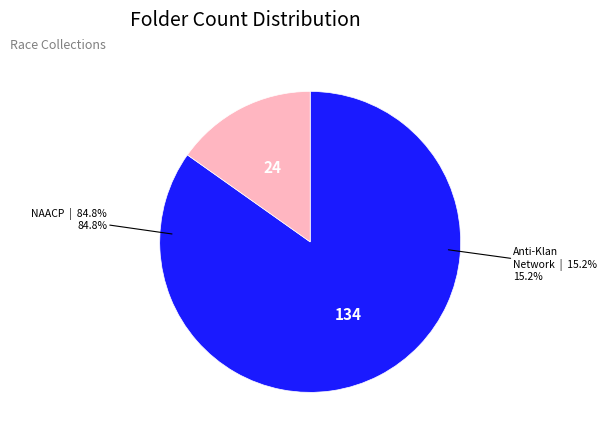

Do National Anti-Klan Network (US-RPB-HH_012234) and National Association for the Advancement (US-RPB-HH_012254) together represent more than half of the pie?

Yes